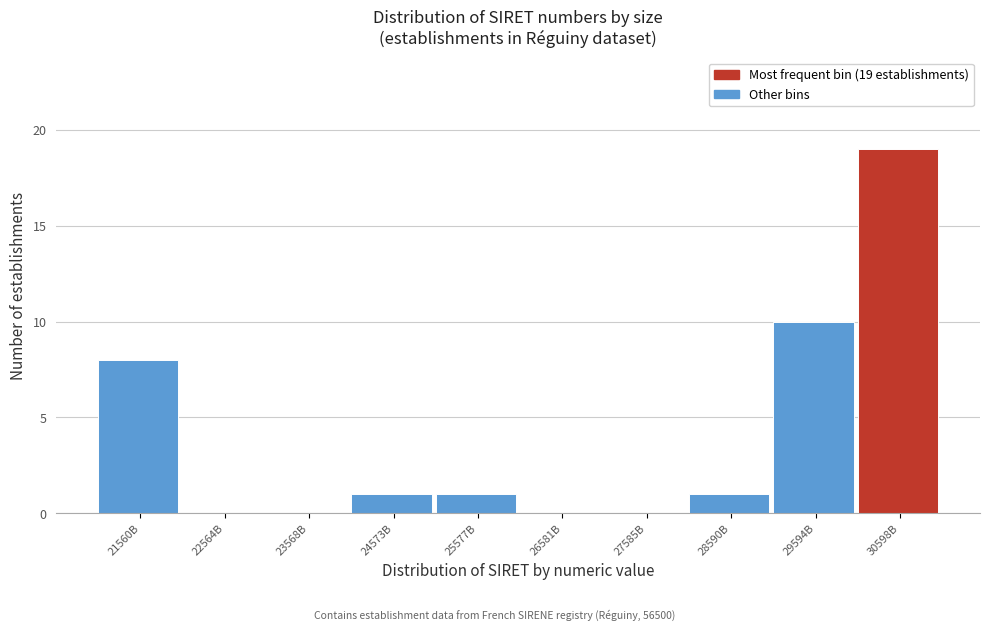

Reading right to left, what are all the values shown in this chart?

30598B=19	29594B=10	28590B=1	27585B=0	26581B=0	25577B=1	24573B=1	23568B=0	22564B=0	21560B=8